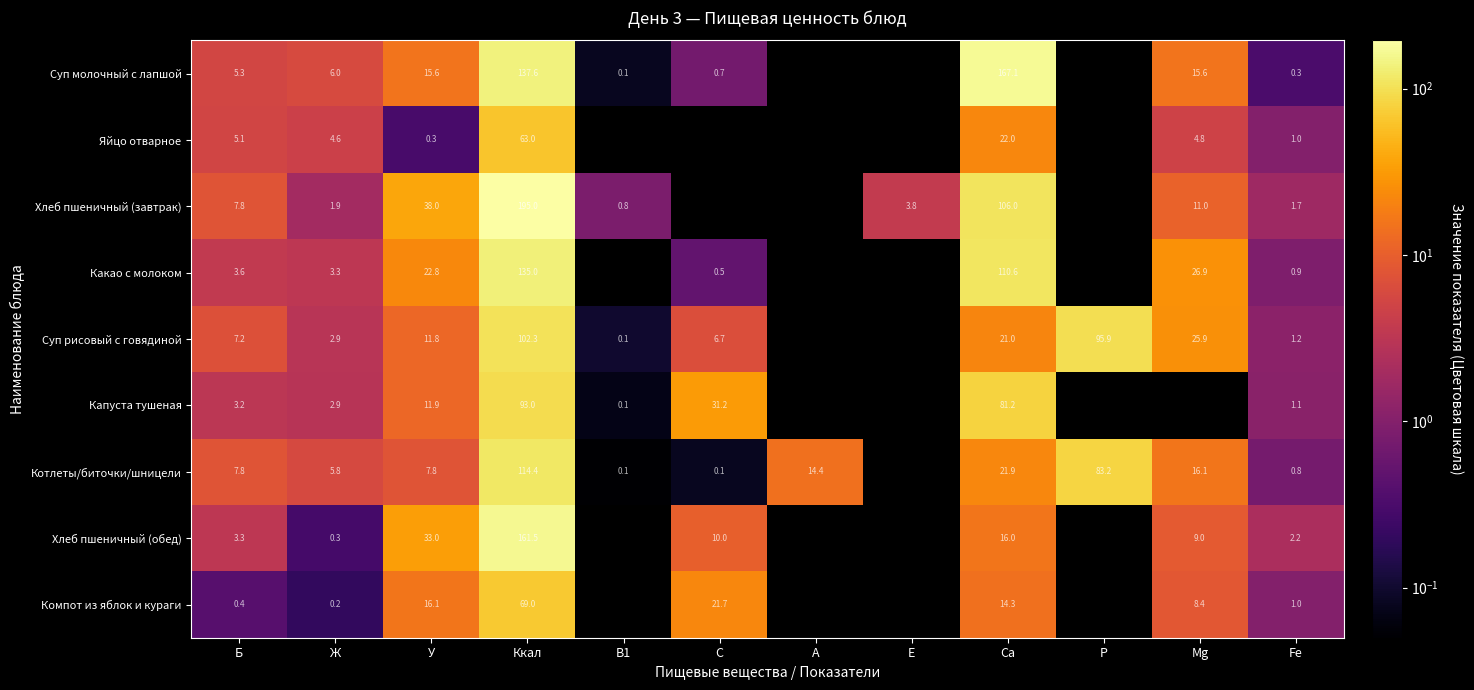

Is the value of Яйцо отварное at У greater than the value of Суп молочный с лапшой at Ккал?

No